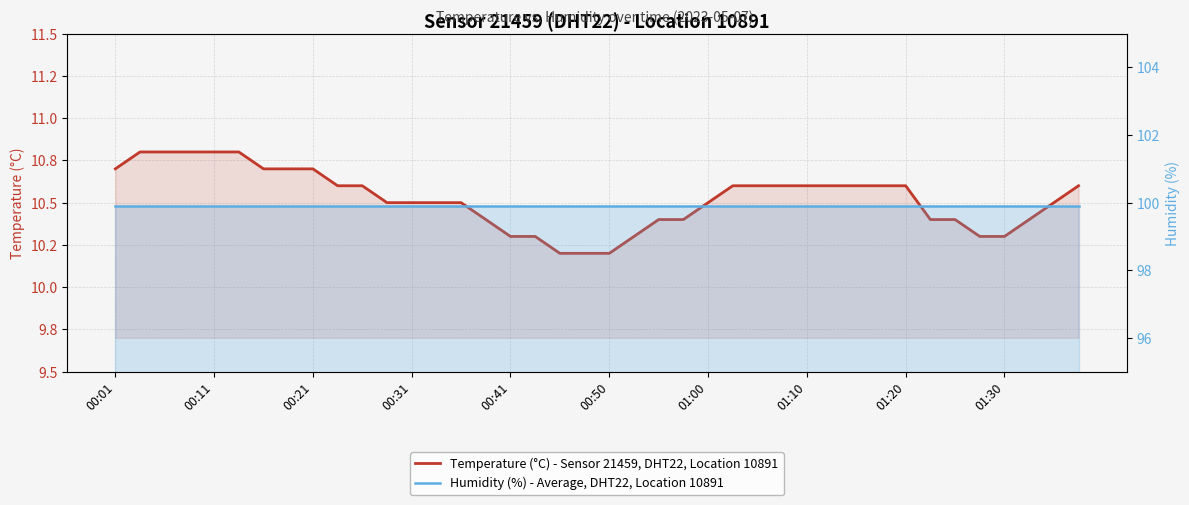

What is the total value across all series at 14?

110.4